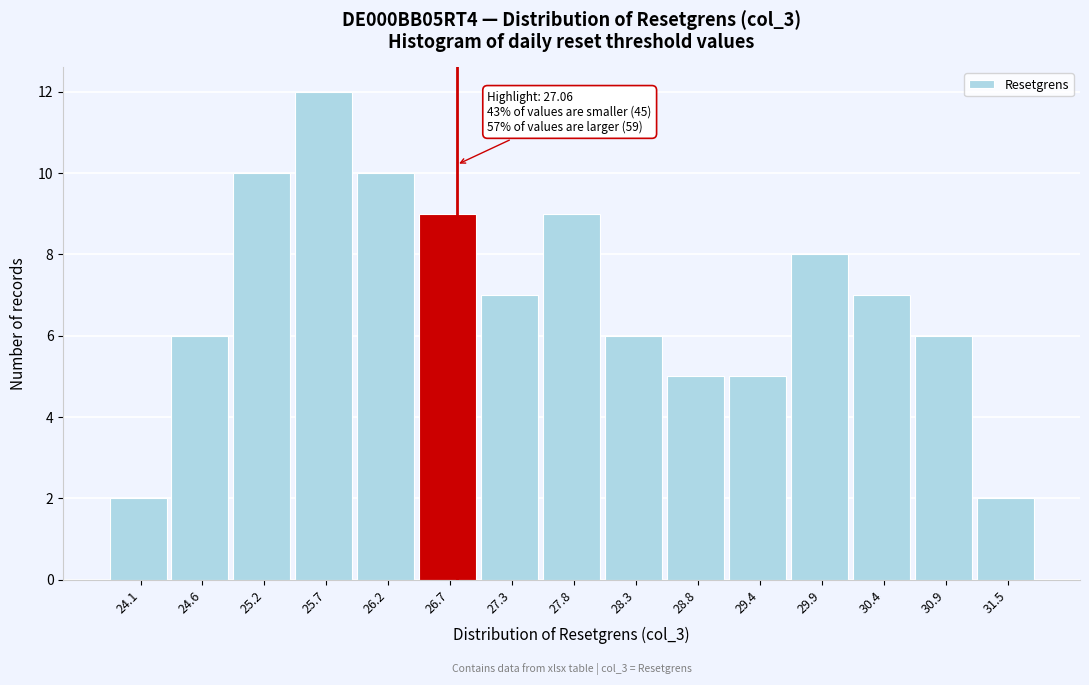

Reading left to right, transcribe all the data shown in this chart.

24.1=2	24.6=6	25.2=10	25.7=12	26.2=10	26.7=9	27.3=7	27.8=9	28.3=6	28.8=5	29.4=5	29.9=8	30.4=7	30.9=6	31.5=2